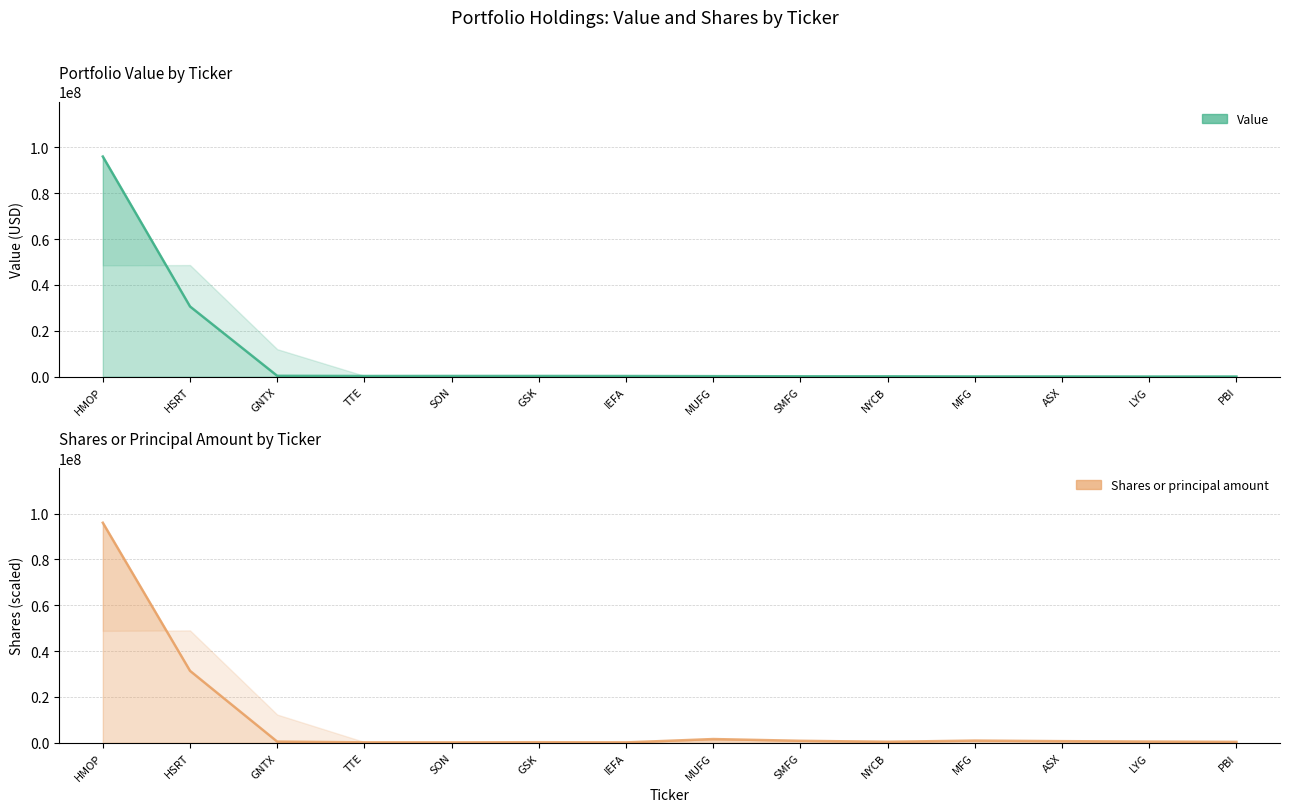

Is the value of Value at HSRT greater than the value of Shares or principal amount at SON?

Yes